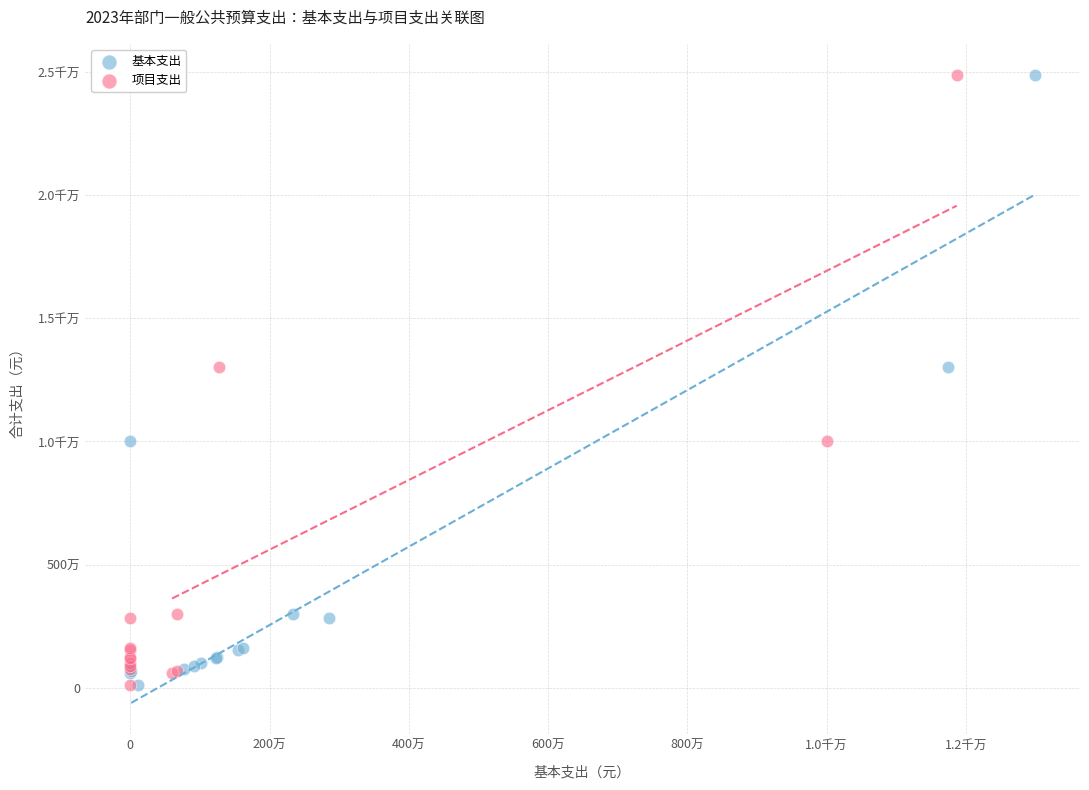

What are all the series names shown in the legend?

基本支出, 项目支出